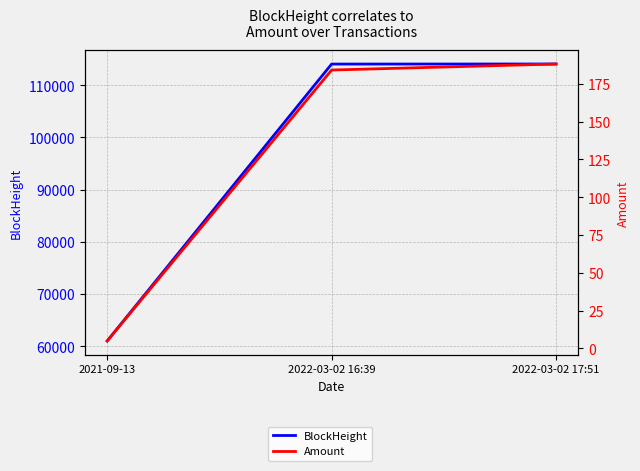

Rank the series at 2022-03-02 16:39 from lowest to highest value.

Amount, BlockHeight